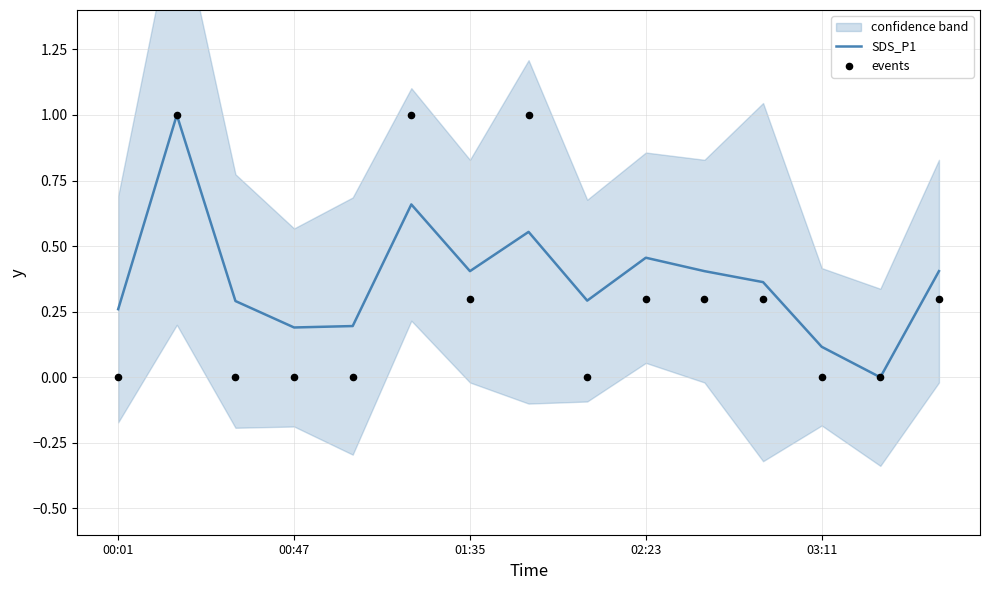

Which series contains the lowest Y value?

SDS_P1